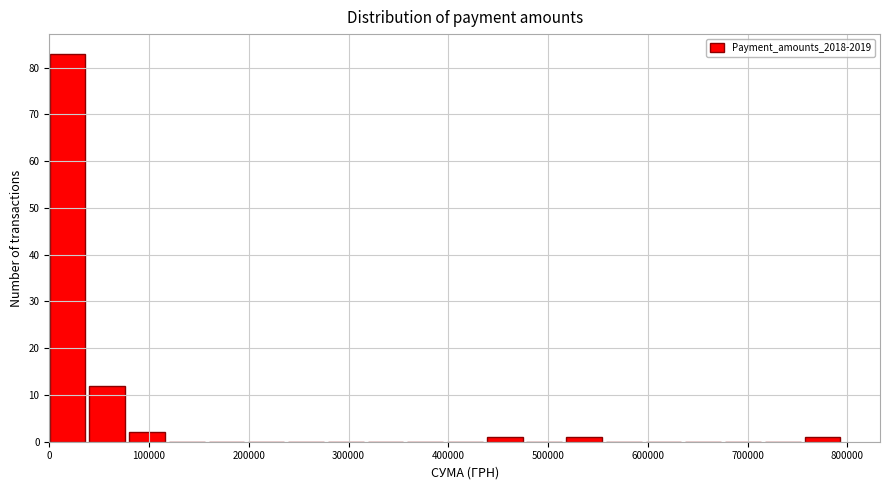

Read against the x-axis, roughly where is the centre of the tallest bar?

20000